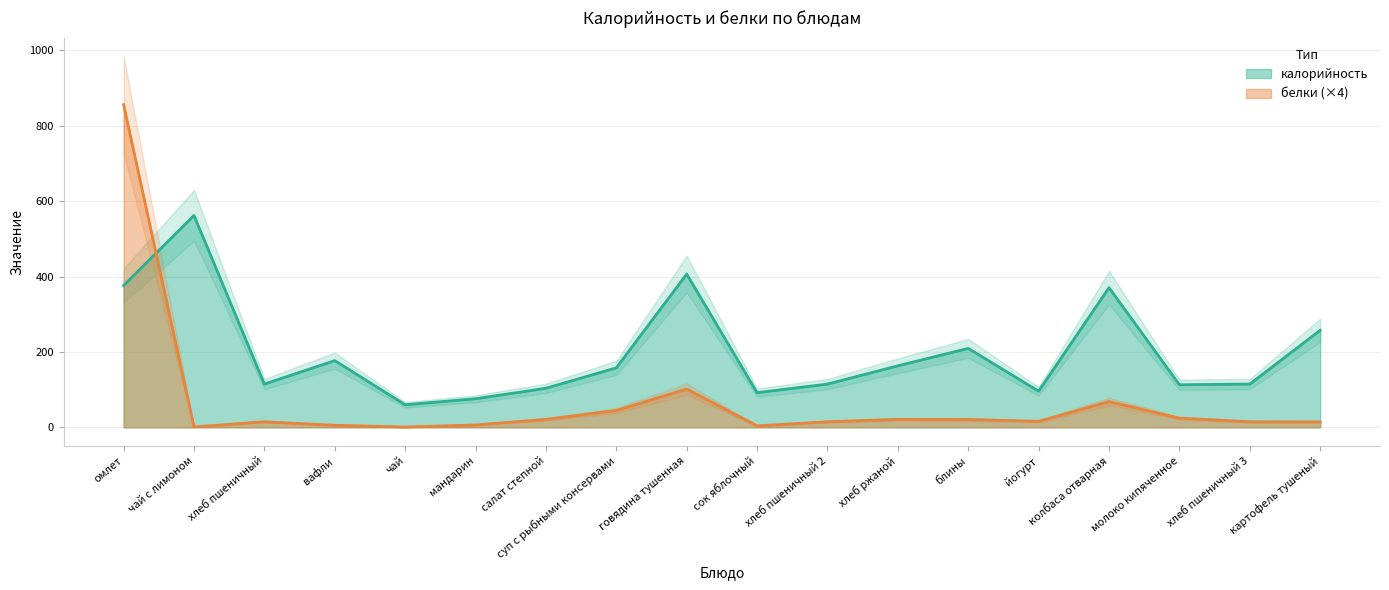

Reading right to left, list all the values displayed in this chart.

калорийность: картофель тушеный=257.4	хлеб пшеничный 3=114.8	молоко кипяченное=113.0	колбаса отварная=370.5	йогурт=96.0	блины=209.4	хлеб ржаной=163.2	хлеб пшеничный 2=114.8	сок яблочный=92.0	говядина тушенная=406.5	суп с рыбными консервами=157.8	салат степной=103.7	мандарин=75.9	чай=60.0	вафли=177.0	хлеб пшеничный=114.8	чай с лимоном=562.0	омлет=376.2
белки: картофель тушеный=14.4	хлеб пшеничный 3=14.8	молоко кипяченное=24.4	колбаса отварная=68.4	йогурт=16.0	блины=20.8	хлеб ржаной=21.2	хлеб пшеничный 2=14.8	сок яблочный=4.0	говядина тушенная=101.6	суп с рыбными консервами=44.8	салат степной=21.2	мандарин=6.4	чай=0.8	вафли=5.6	хлеб пшеничный=14.8	чай с лимоном=1.2	омлет=856.0